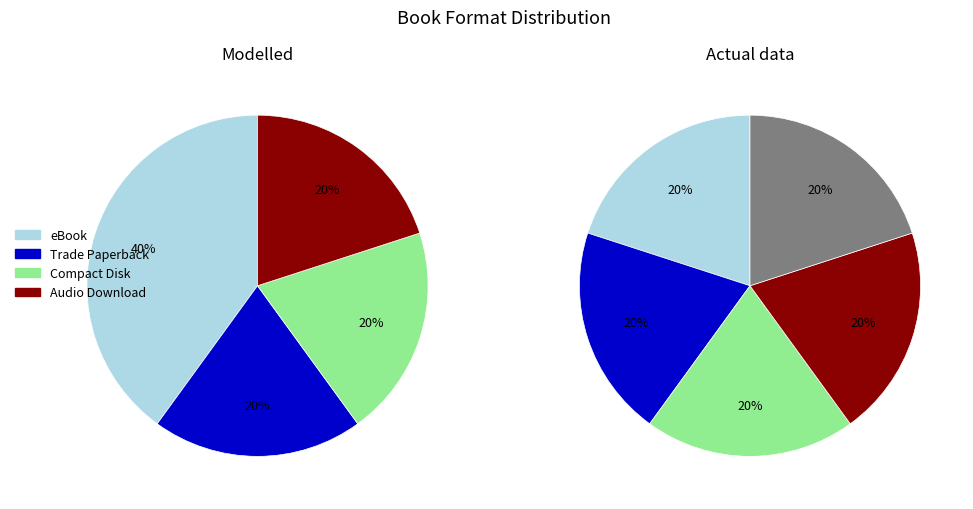

Rank the series by their maximum value, from highest to lowest.

Modelled, Actual